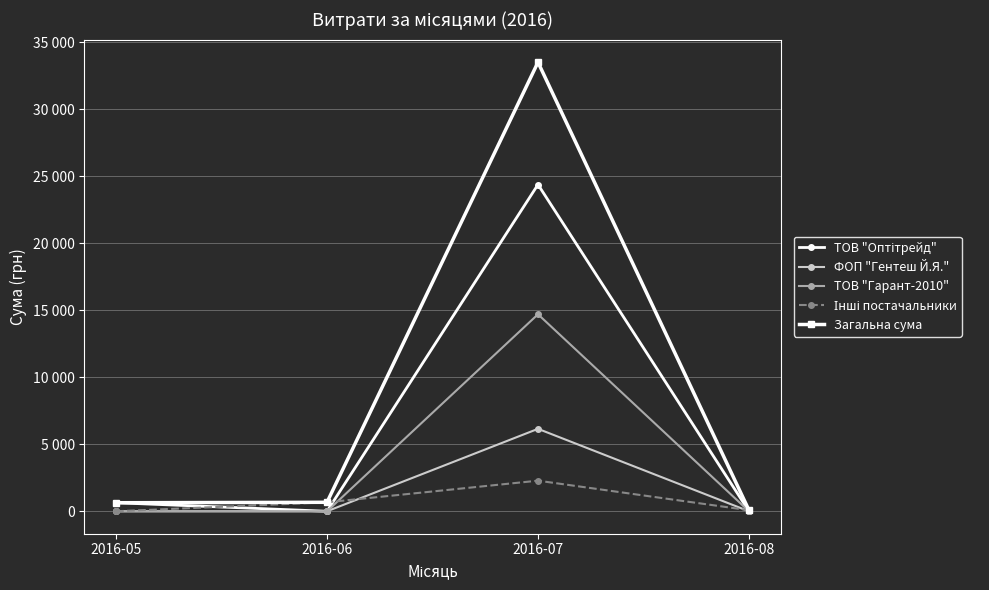

Is this an area chart (filled region under the line)?

No